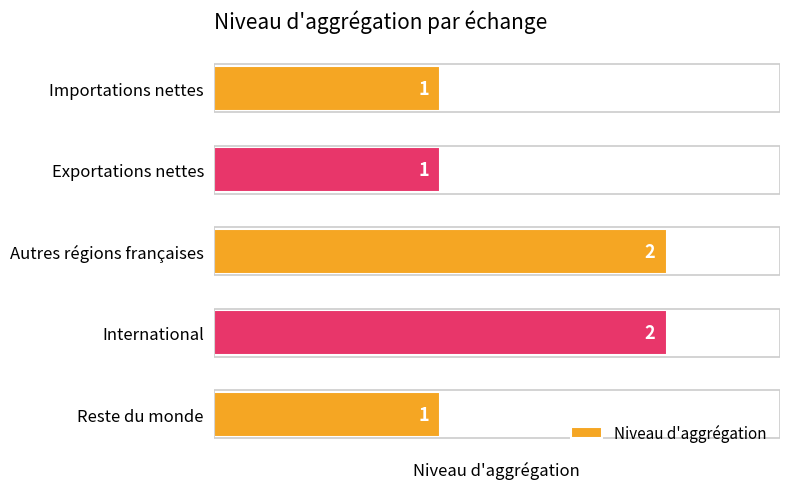

How many values are between 1 and 2?

5